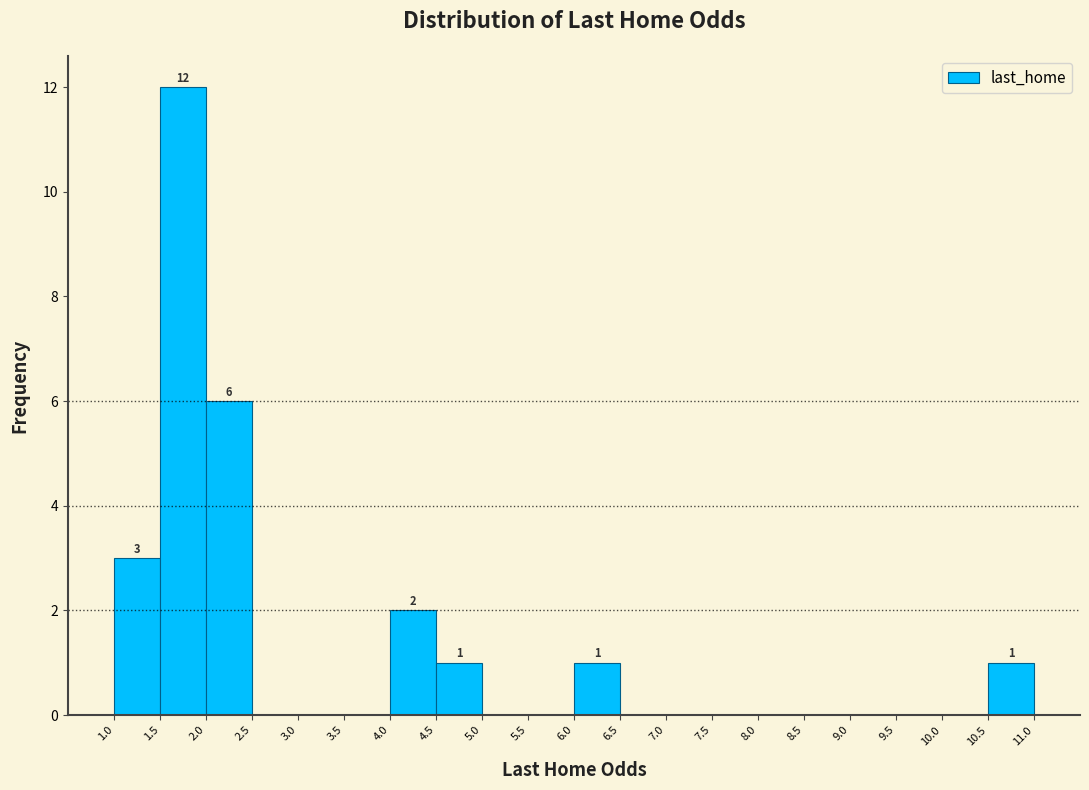

Over which range of the x-axis is the bar tallest?

1.5 to 2.0